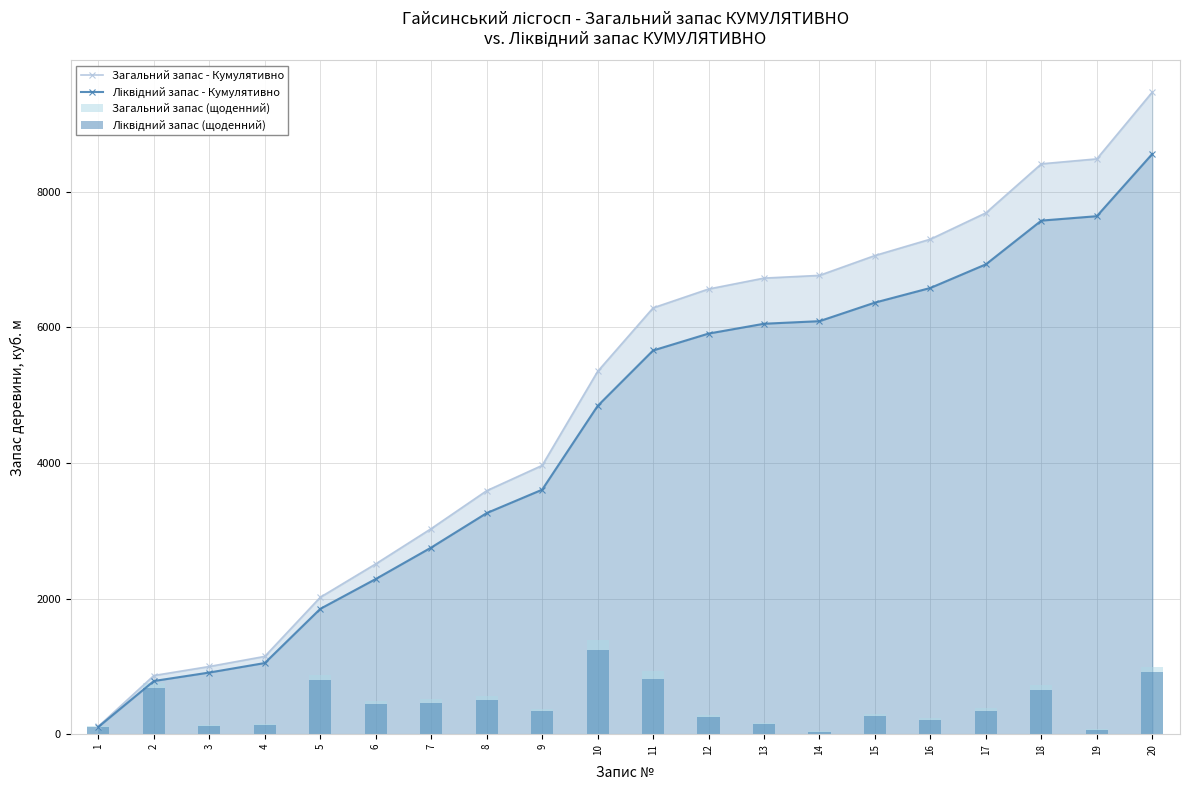

What is the difference between the highest and lowest values at 11?

5468